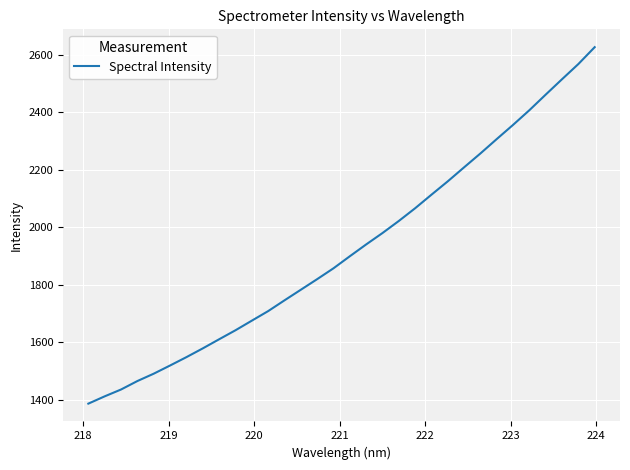

What is the greatest value displayed?

2625.7